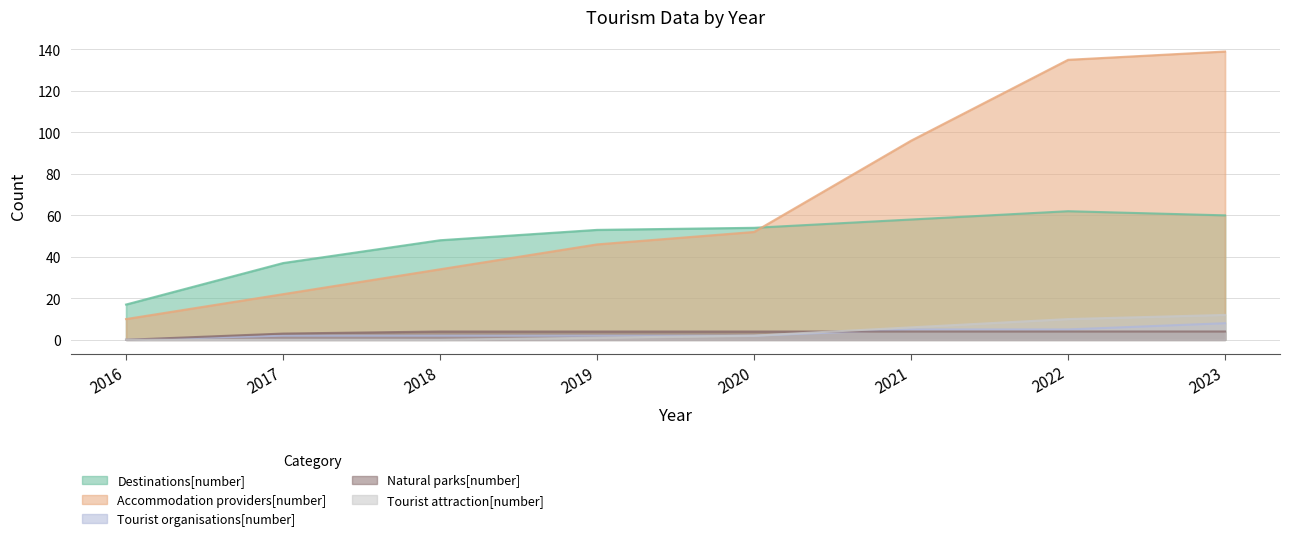

How many series are shown in this chart?

5